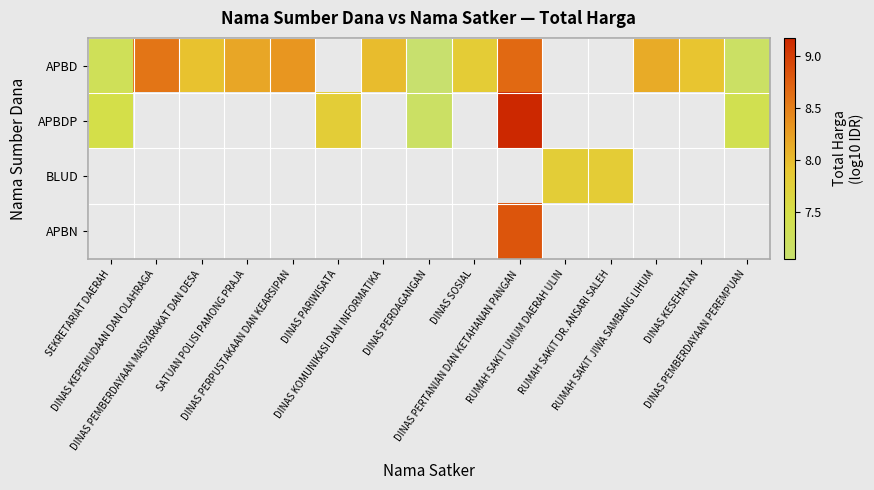

Where is APBD nearest to the value 7?

DINAS PERDAGANGAN